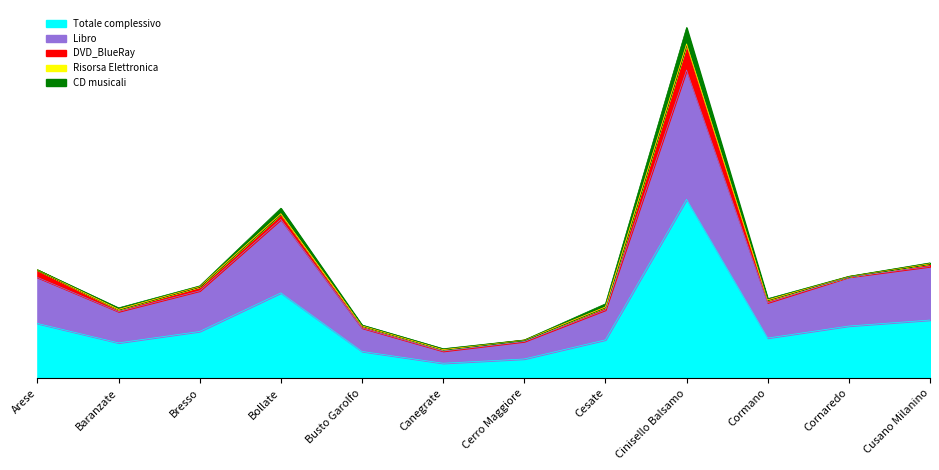

Reading left to right, list all the values displayed in this chart.

Totale complessivo: Arese=38927	Baranzate=25078	Bresso=33221	Bollate=60697	Busto Garolfo=18991	Canegrate=10560	Cerro Maggiore=13612	Cesate=27235	Cinisello Balsamo=127368	Cormano=28533	Cornaredo=37087	Cusano Milanino=41346
Libro: Arese=32809	Baranzate=22297	Bresso=28917	Bollate=52331	Busto Garolfo=16679	Canegrate=8622	Cerro Maggiore=12421	Cesate=21279	Cinisello Balsamo=92169	Cormano=25174	Cornaredo=34884	Cusano Milanino=38155
DVD_BlueRay: Arese=5234	Baranzate=1515	Bresso=2886	Bollate=4036	Busto Garolfo=1563	Canegrate=1115	Cerro Maggiore=1058	Cesate=2057	Cinisello Balsamo=18025	Cormano=1815	Cornaredo=363	Cusano Milanino=1988
Risorsa Elettronica: Arese=140	Baranzate=64	Bresso=285	Bollate=74	Busto Garolfo=96	Canegrate=4	Cerro Maggiore=5	Cesate=92	Cinisello Balsamo=599	Cormano=218	Cornaredo=135	Cusano Milanino=101
CD musicali: Arese=76	Baranzate=1091	Bresso=380	Bollate=3926	Busto Garolfo=481	Canegrate=620	Cerro Maggiore=63	Cesate=2245	Cinisello Balsamo=11643	Cormano=840	Cornaredo=54	Cusano Milanino=505